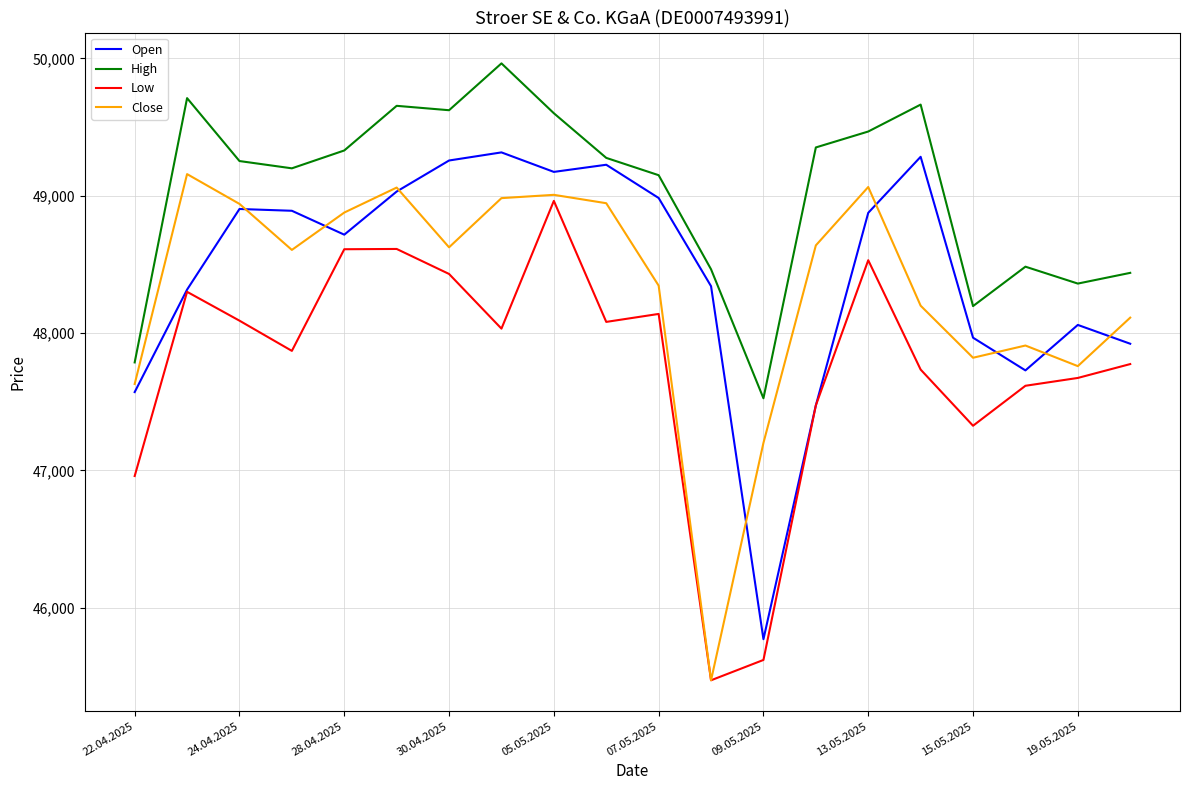

Which series has the largest total across all categories?

High